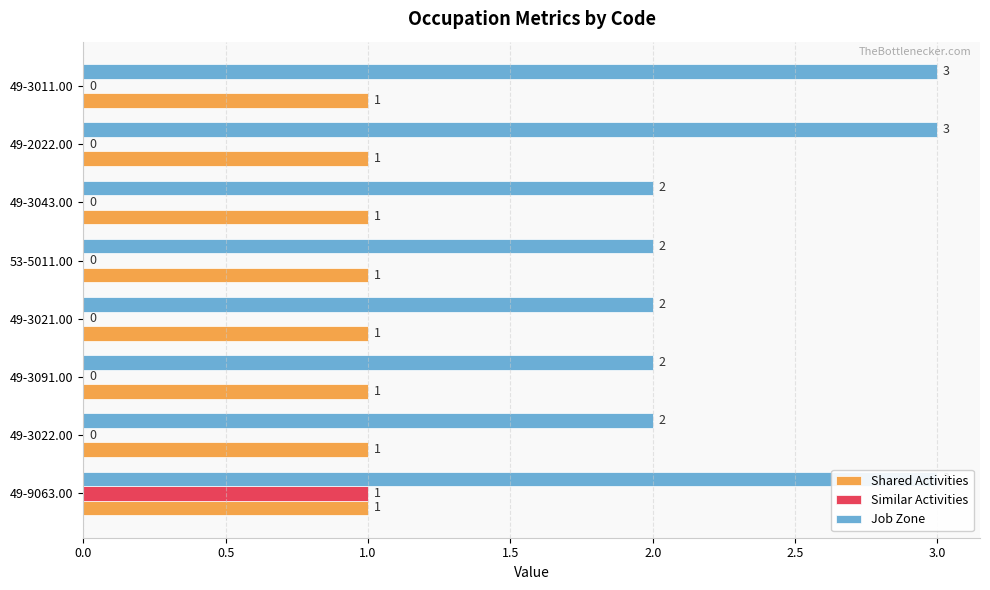

How many groups of bars are there?

8